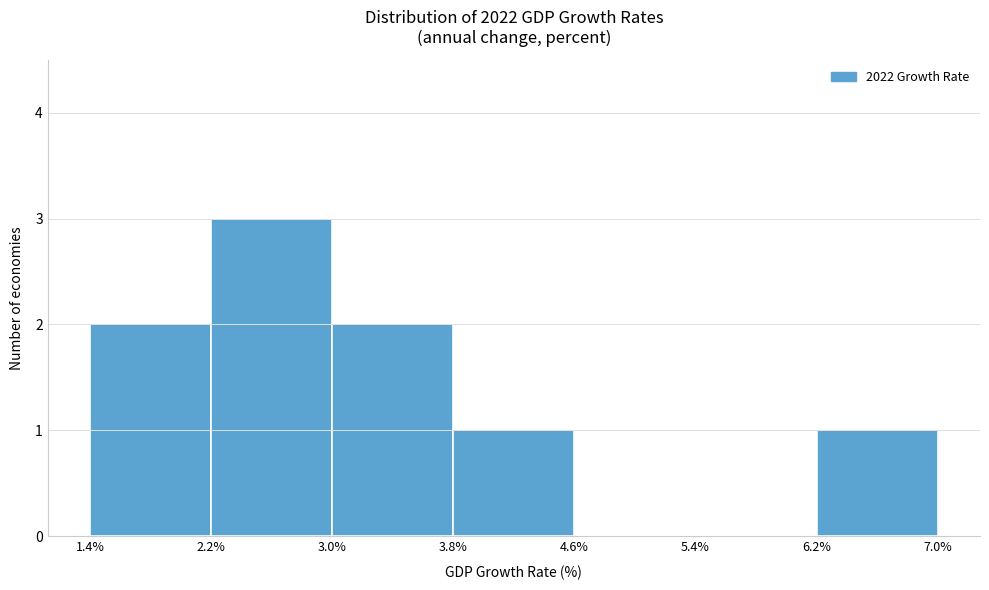

Reading left to right, list every bar in this chart as the range it spans on the x-axis followed by its height. The values are not printed on the chart, so give them approximately, as read against the axis.

1.4% to 2.2%: 2
2.2% to 3.0%: 3
3.0% to 3.8%: 2
3.8% to 4.6%: 1
4.6% to 5.4%: 0
5.4% to 6.2%: 0
6.2% to 7.0%: 1